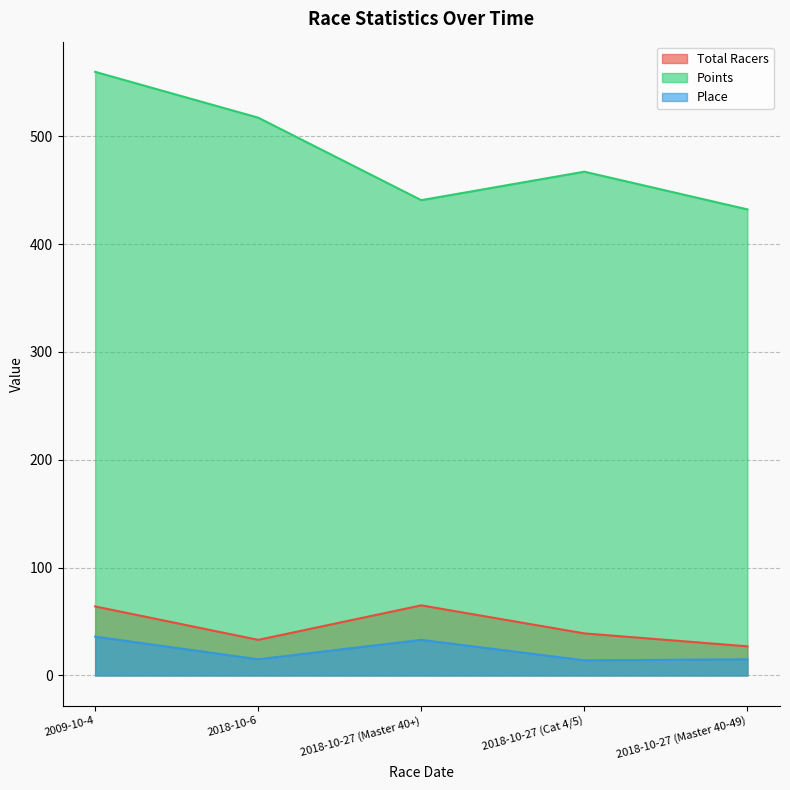

True or false: Place has more than 0 points higher than both neighbors.

True